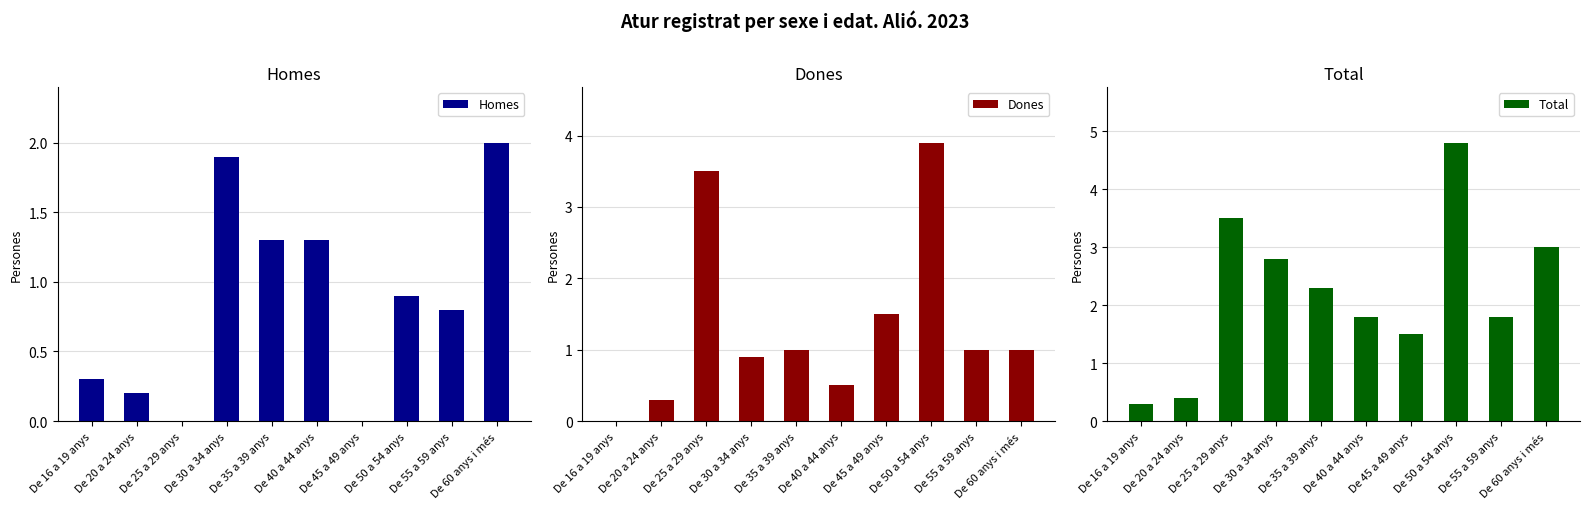

What is the sum of the Homes values at De 40 a 44 anys and De 45 a 49 anys?

1.3